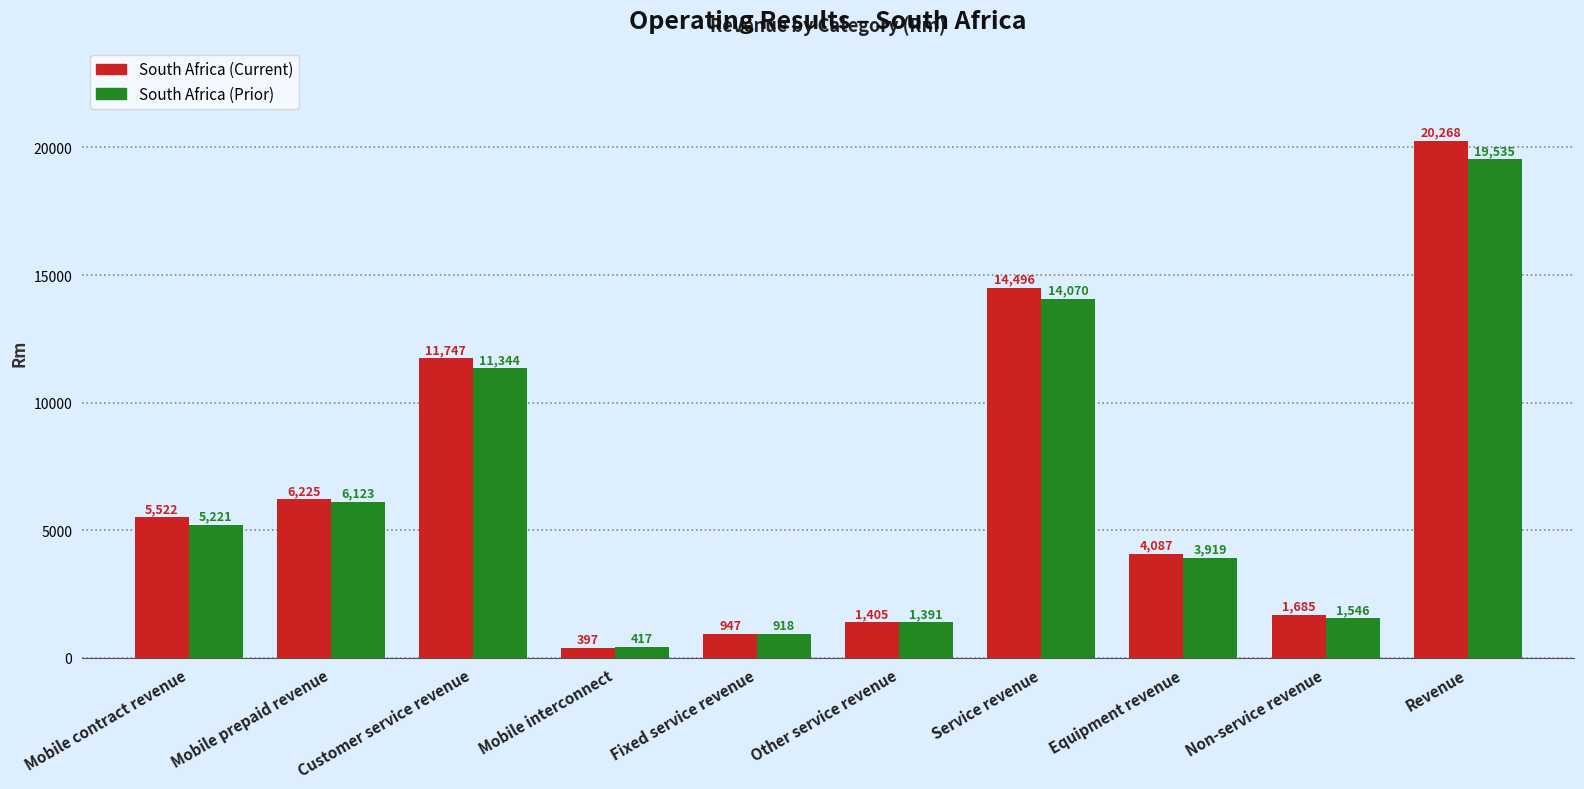

Reading right to left, list all the values displayed in this chart.

South Africa (Current): Revenue=20268	Non-service revenue=1685	Equipment revenue=4087	Service revenue=14496	Other service revenue=1405	Fixed service revenue=947	Mobile interconnect=397	Customer service revenue=11747	Mobile prepaid revenue=6225	Mobile contract revenue=5522
South Africa (Prior): Revenue=19535	Non-service revenue=1546	Equipment revenue=3919	Service revenue=14070	Other service revenue=1391	Fixed service revenue=918	Mobile interconnect=417	Customer service revenue=11344	Mobile prepaid revenue=6123	Mobile contract revenue=5221